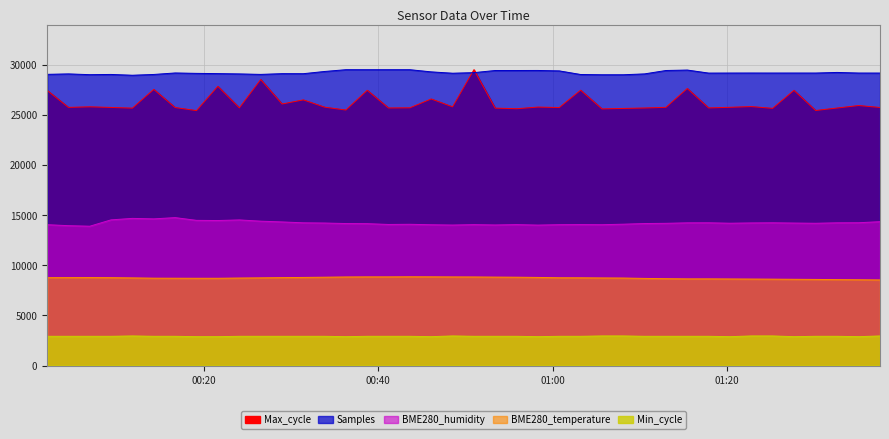

How many values in the Samples series are below 29206?

19